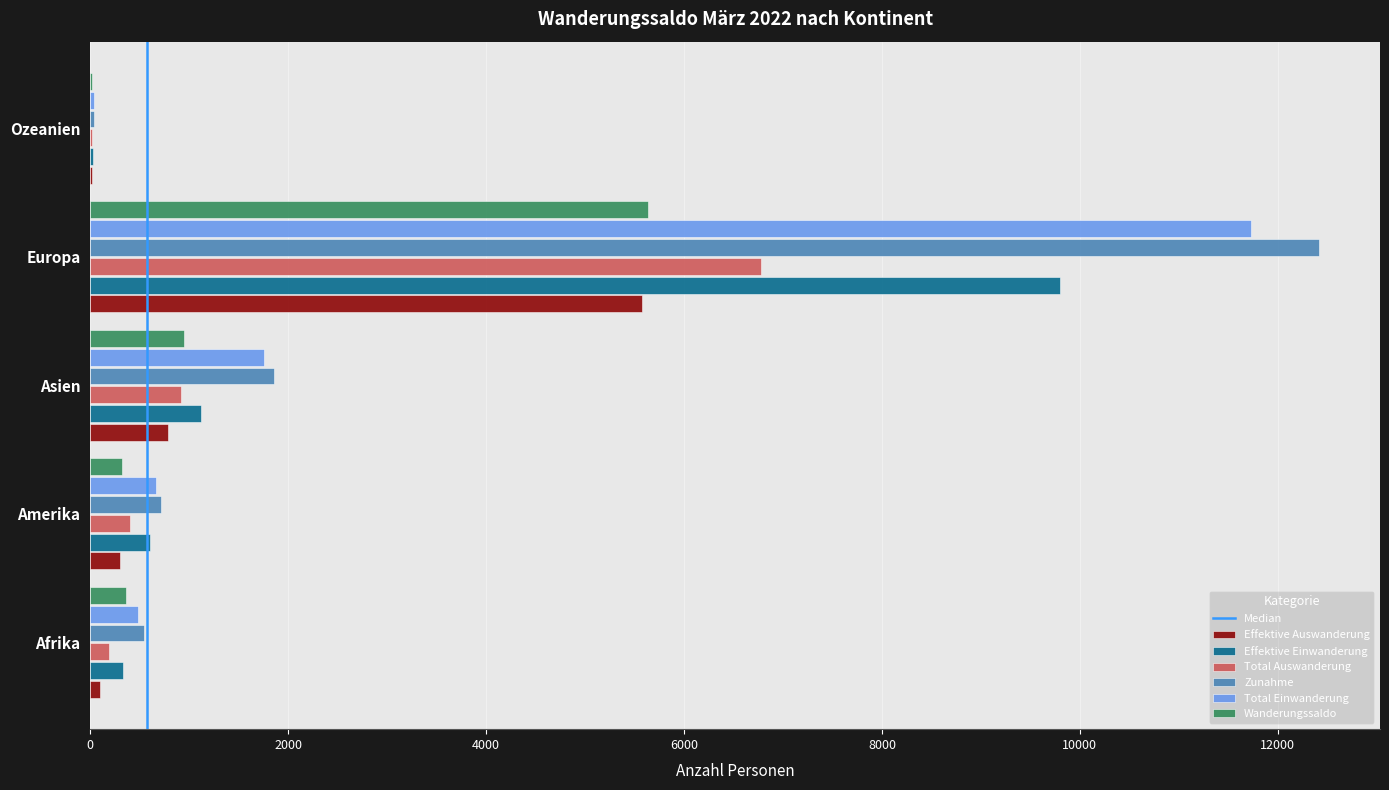

What is the total value across all series at Amerika?

3006